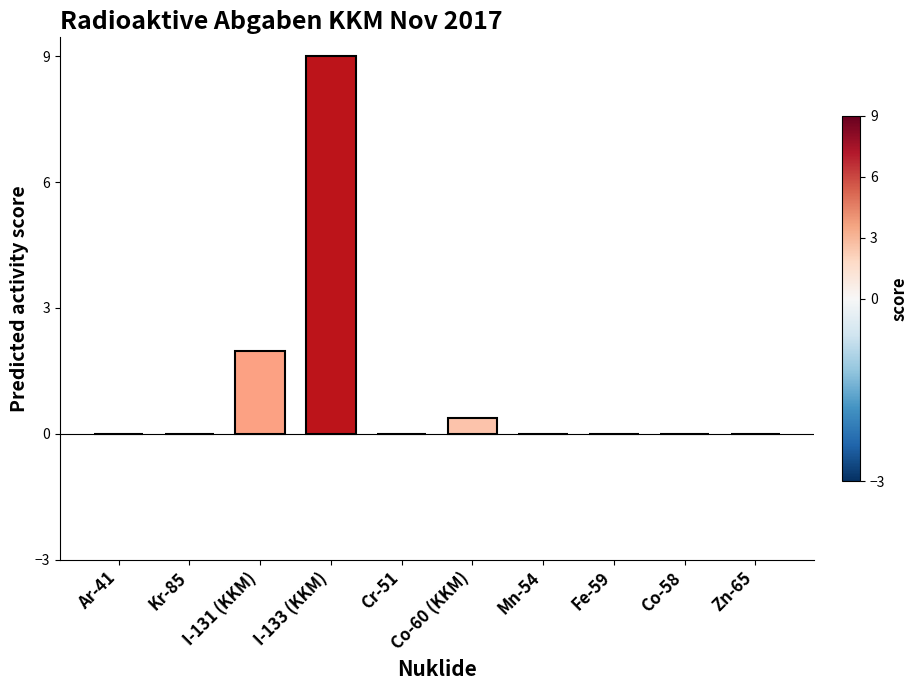

At which label is the value closest to 4?

I-131 (KKM)